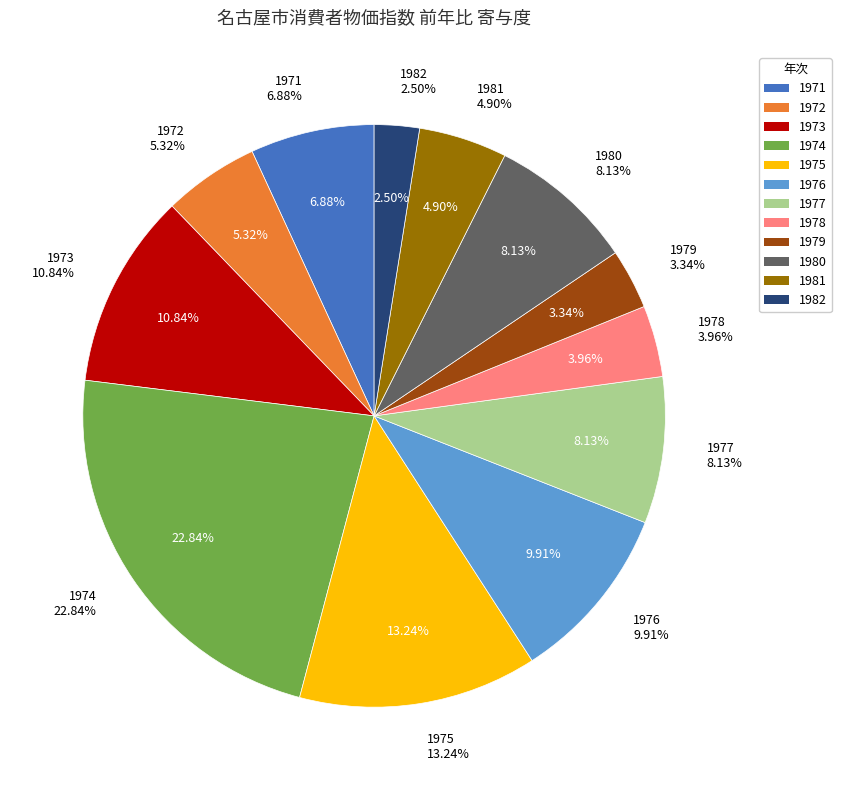

The 1973 slice represents 11% of the pie. True or false?

True